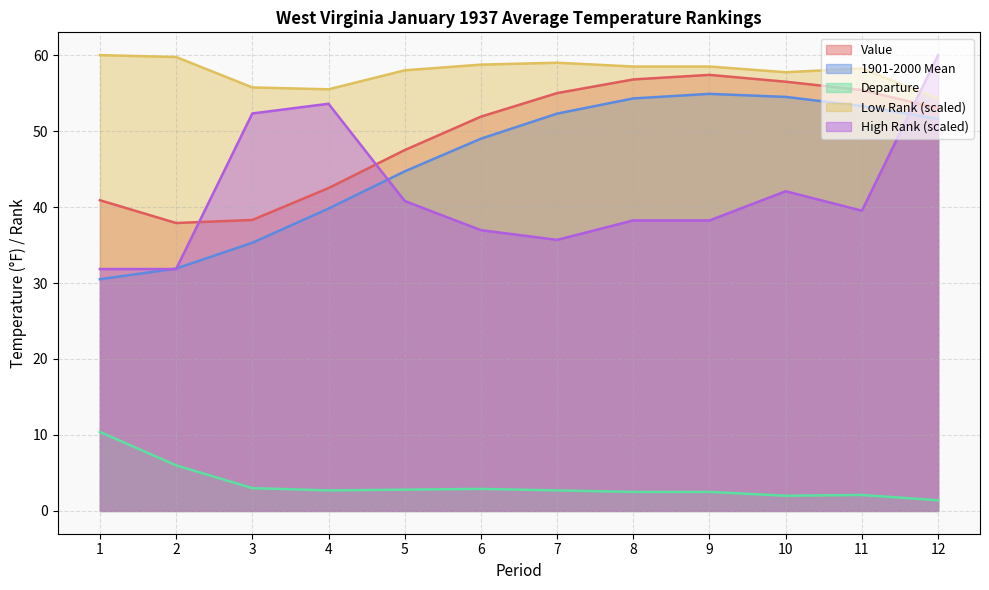

Which series has the widest spread of values?

High Rank (scaled)